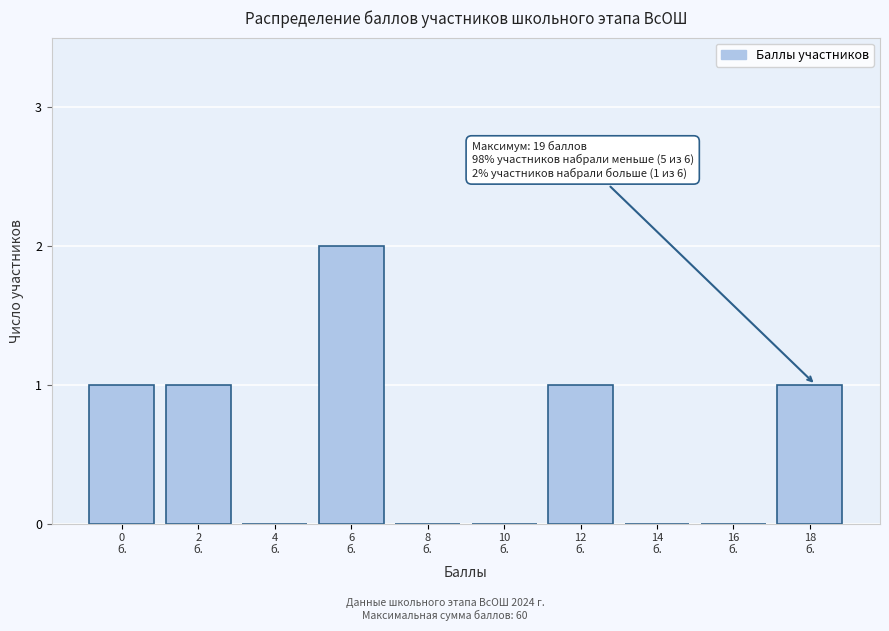

What is the sum of all values?

6